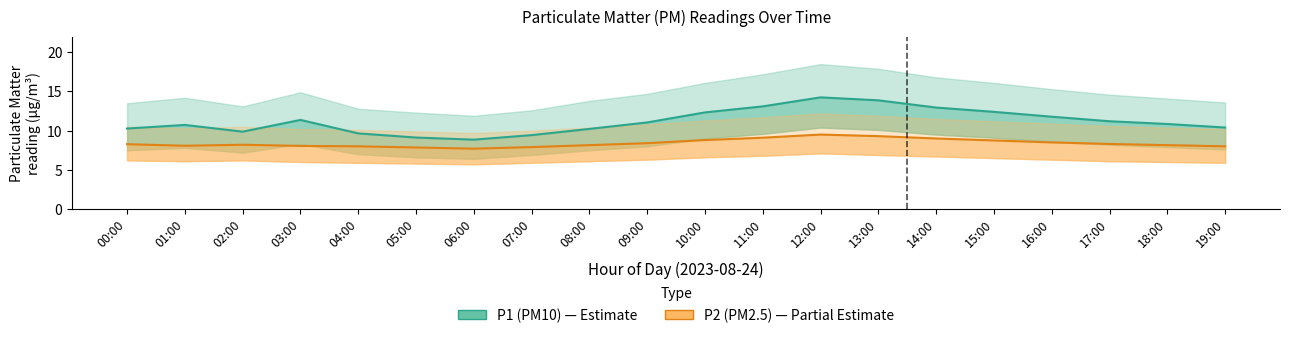

How many interior local valleys does the P1 (PM10) series have?

2